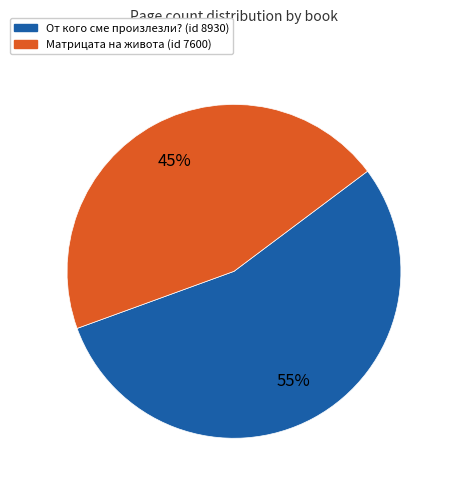

To the nearest percent, what is the average slice percentage?

50%